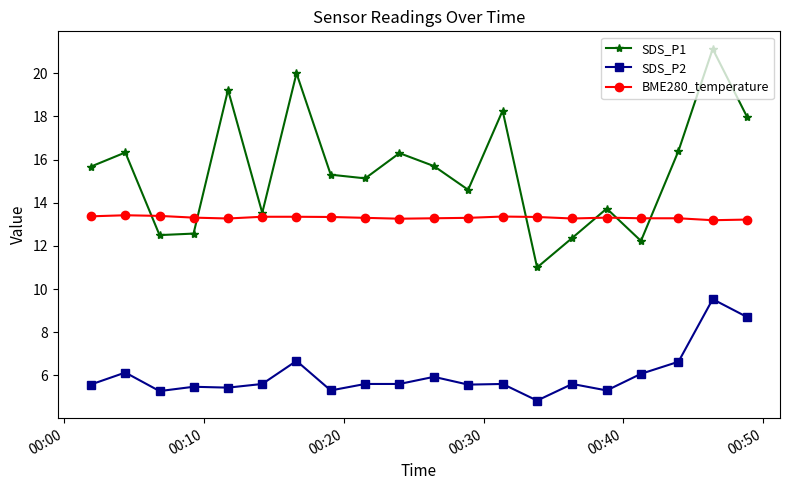

What is the value of the SDS_P2 point at the 16th from the left?

5.3